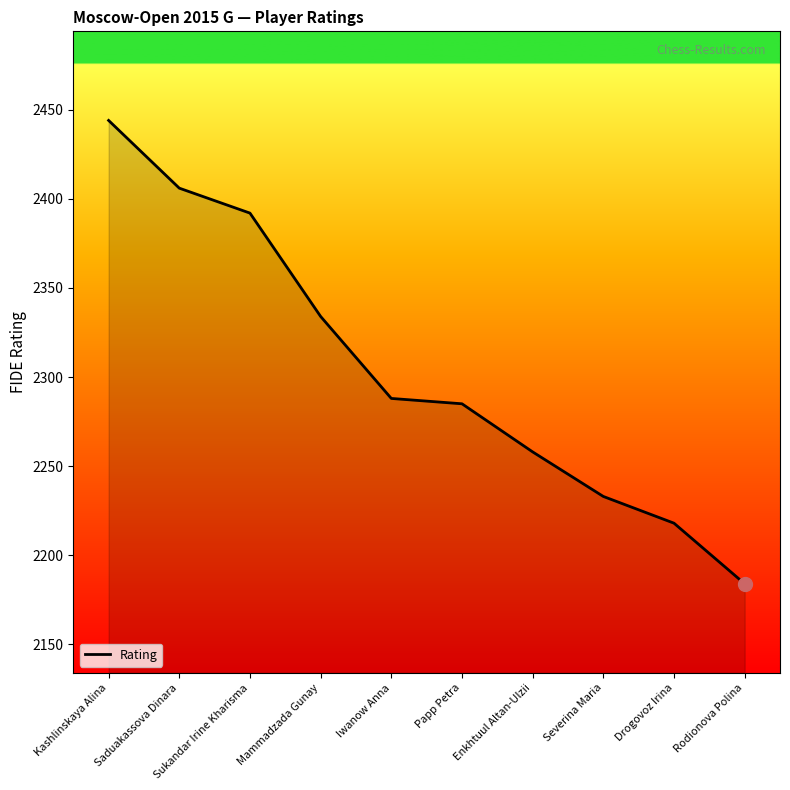

What is the approximate value at Sukandar Irine Kharisma, to the nearest 10?

2390